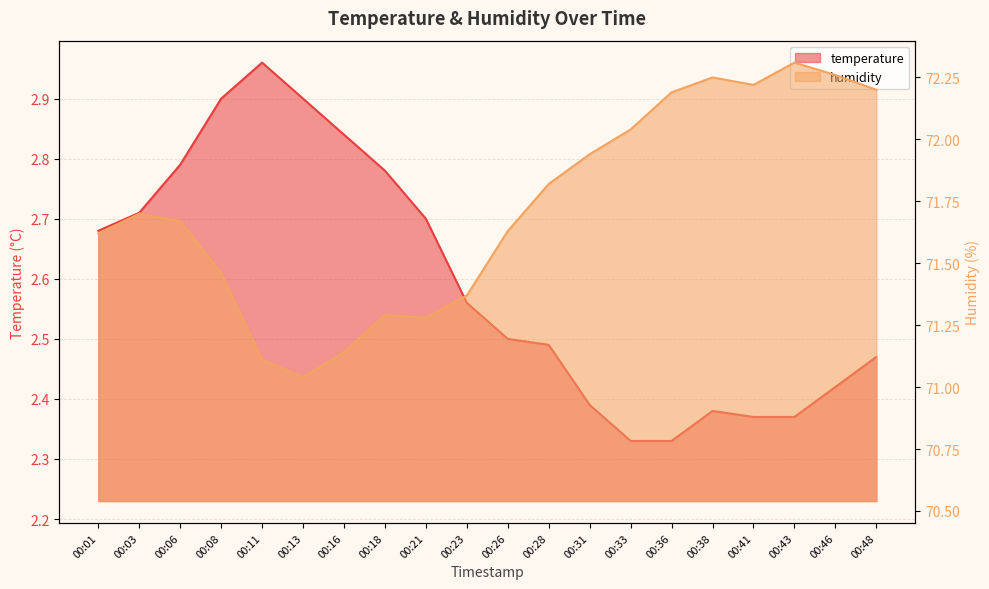

True or false: humidity and temperature cross at least once.

False